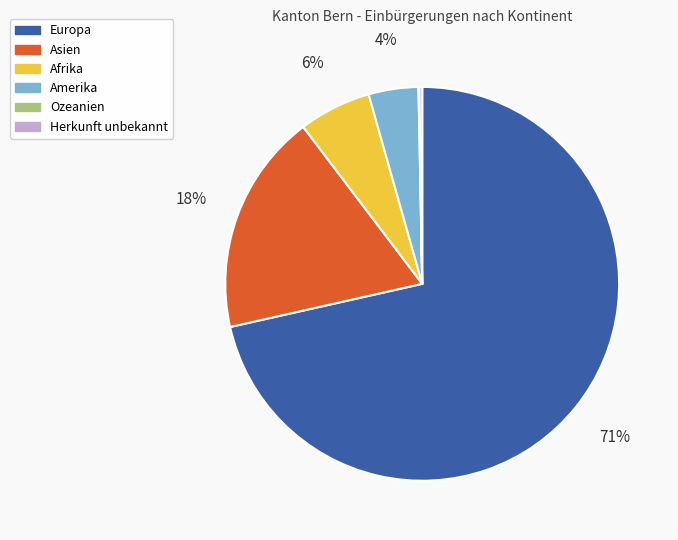

Which category has the biggest portion of the pie?

Europa